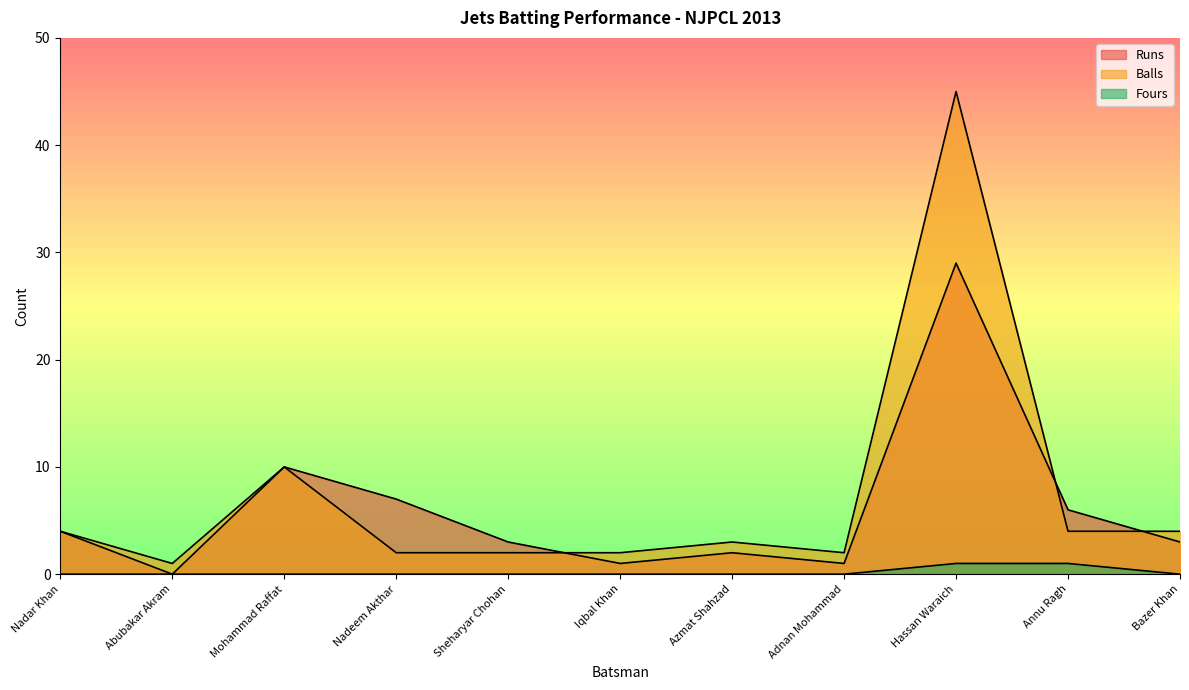

True or false: Runs and Balls intersect in this chart.

True